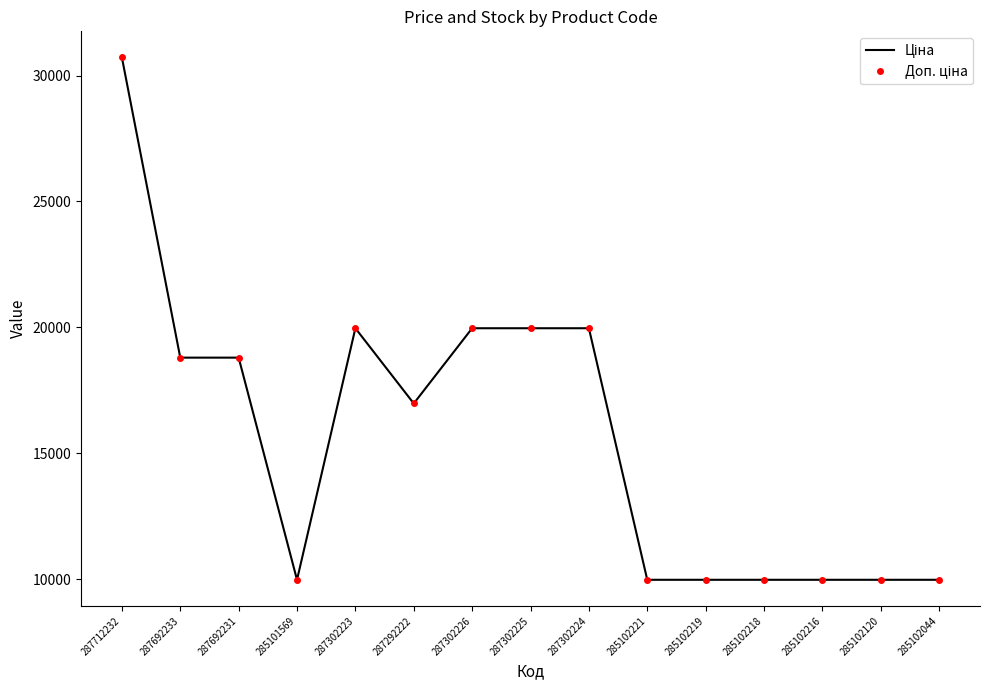

In Ціна, how many points are higher than both neighbors (excluding endpoints)?

1